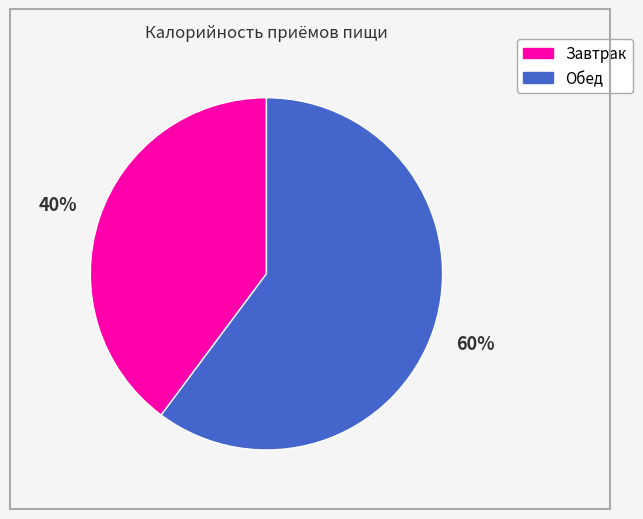

How many segments does this pie chart have?

2